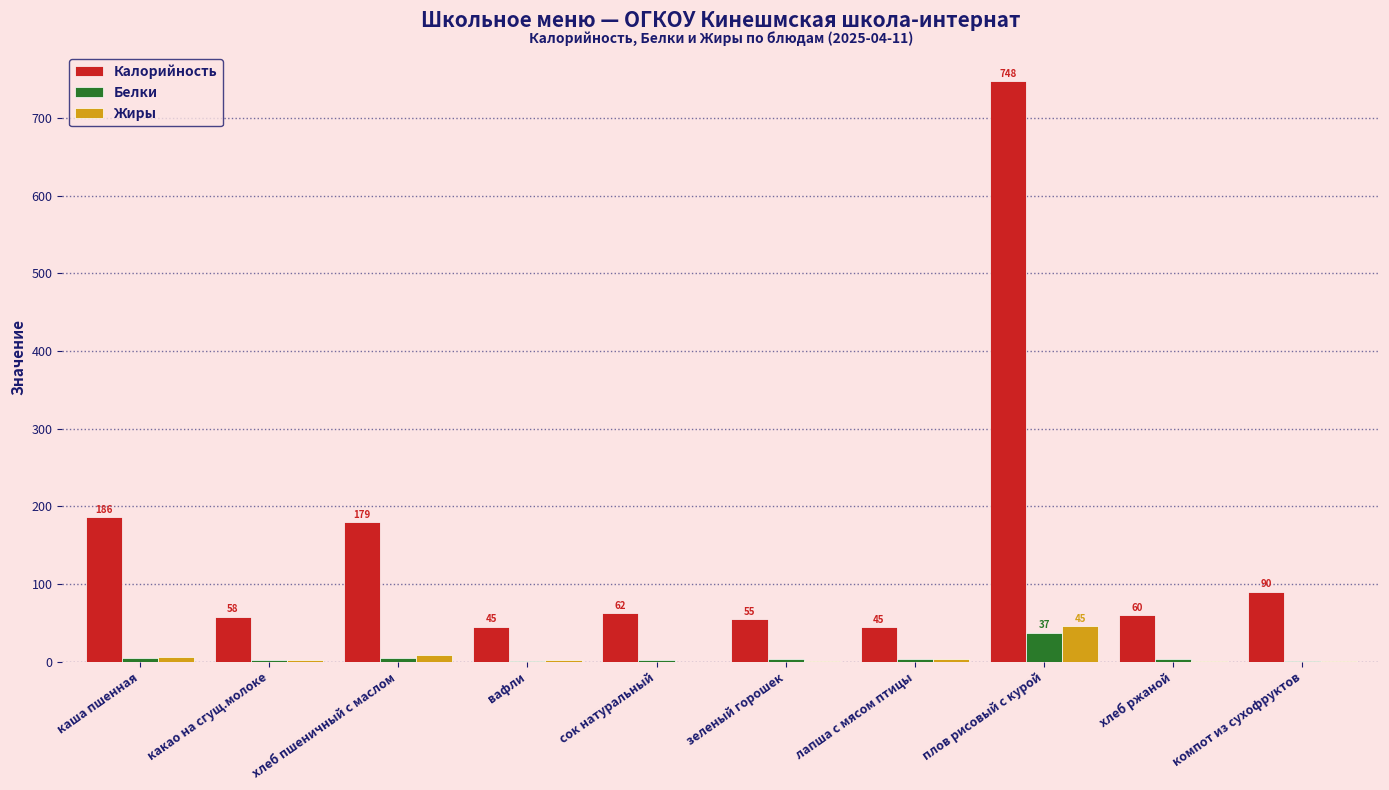

How many distinct data groups are displayed?

3